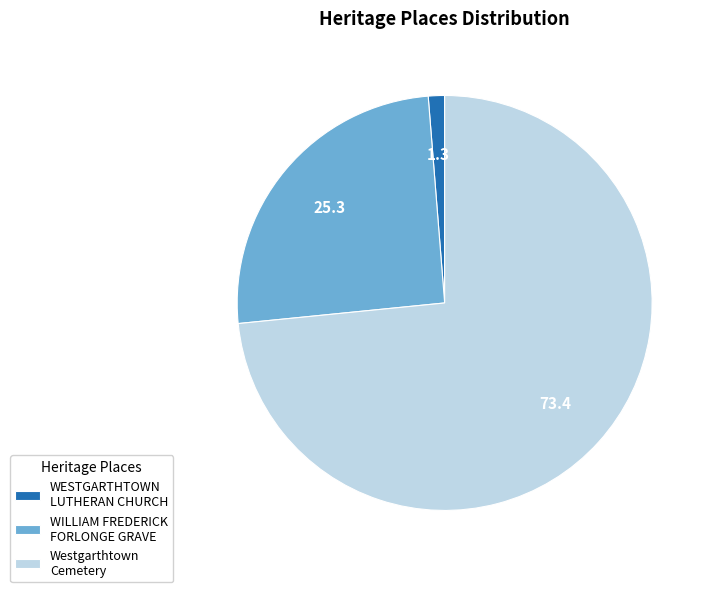

Combined, do WESTGARTHTOWN LUTHERAN CHURCH and WILLIAM FREDERICK FORLONGE GRAVE account for over 50%?

No